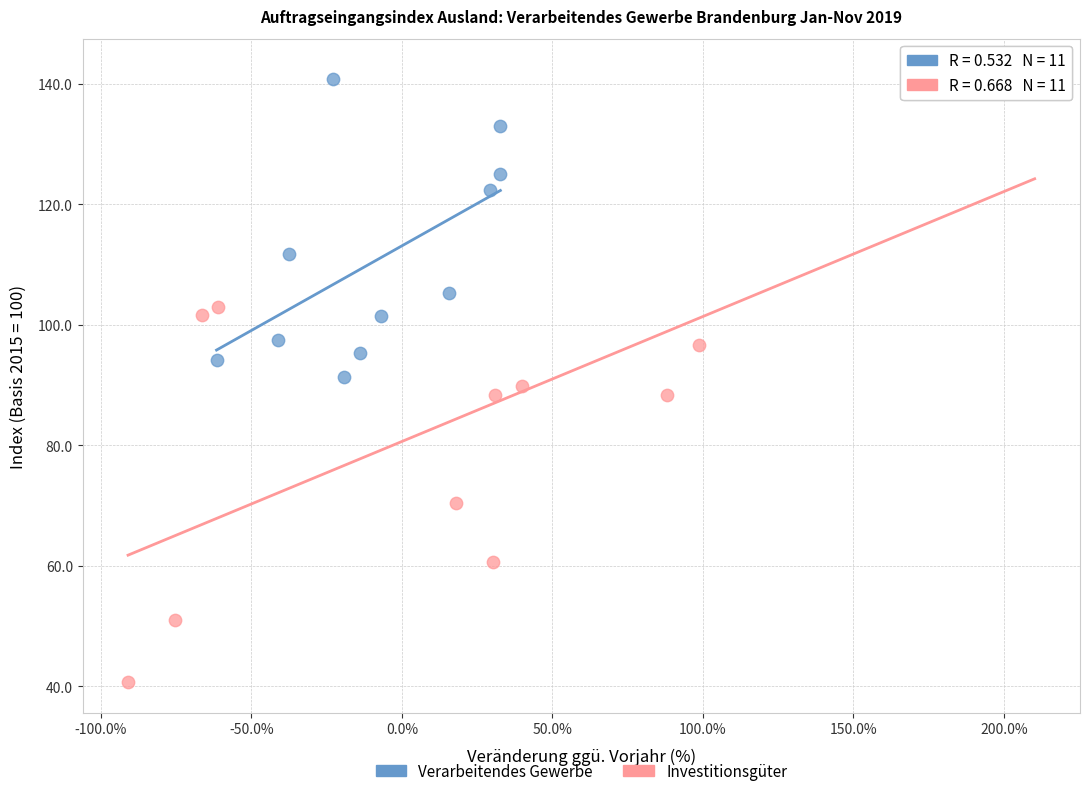

Which series contains the lowest Y value?

Investitionsgüter